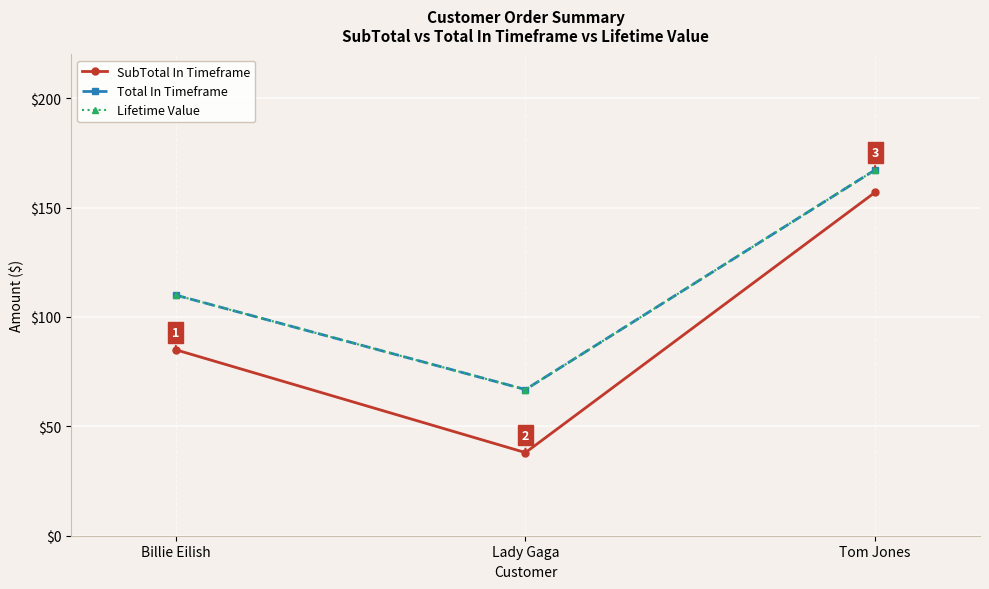

How many lines are shown in the chart?

3